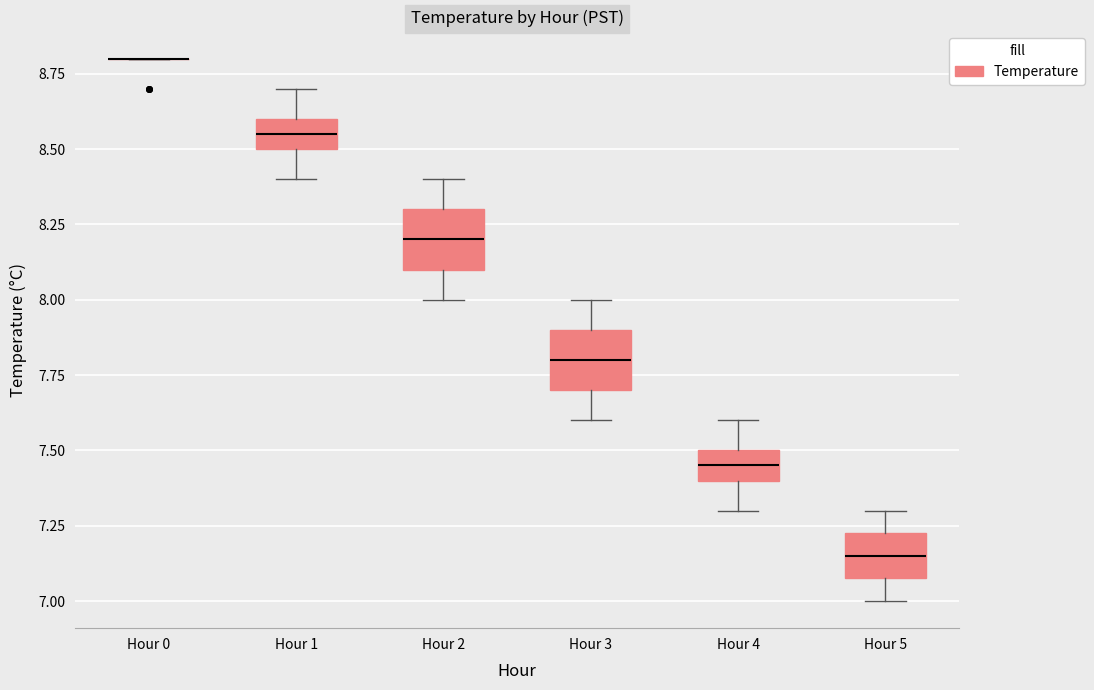

Reading left to right, read every box against the y-axis: the position of its median line, the range the box covers, and the ends of its whiskers. The values are not printed on the chart, so give them approximately, as read against the axis.

Hour 0: box collapsed to a line at 8.80, whiskers 8.80 to 8.80
Hour 1: median 8.55, box 8.50 to 8.60, whiskers 8.40 to 8.70
Hour 2: median 8.20, box 8.10 to 8.30, whiskers 8.00 to 8.40
Hour 3: median 7.80, box 7.70 to 7.90, whiskers 7.60 to 8.00
Hour 4: median 7.45, box 7.40 to 7.50, whiskers 7.30 to 7.60
Hour 5: median 7.15, box 7.10 to 7.25, whiskers 7.00 to 7.30